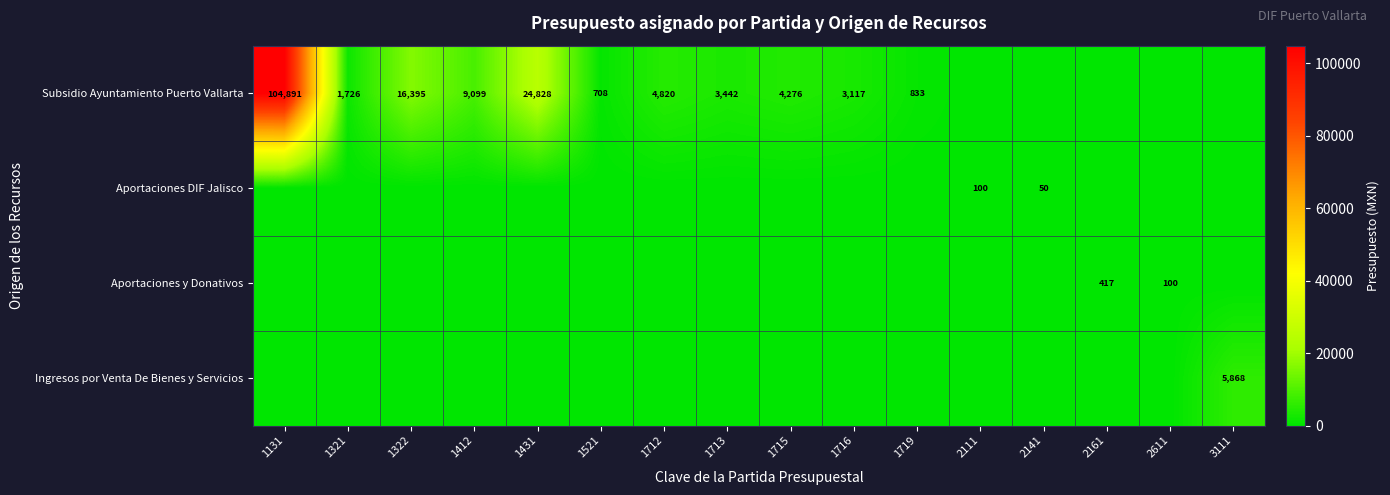

What is the difference between the Subsidio Ayuntamiento Puerto Vallarta values at 1712 and 1412?

4279